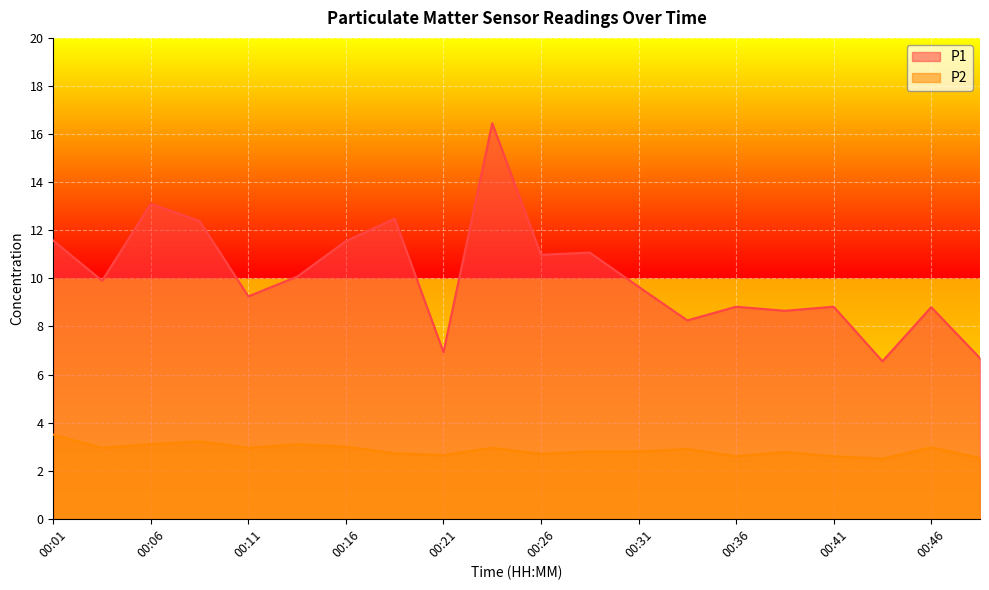

What value does the P1 series have at 00:48?

6.7